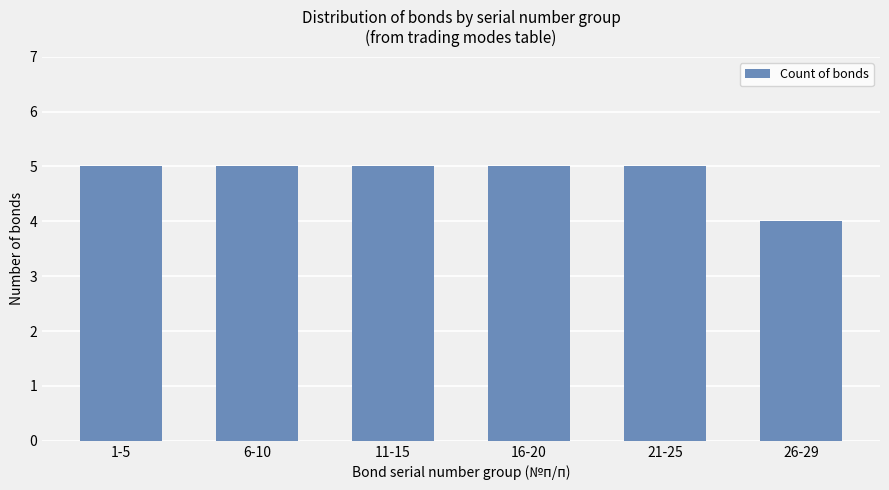

Is it true that the value at 11-15 is 5?

True